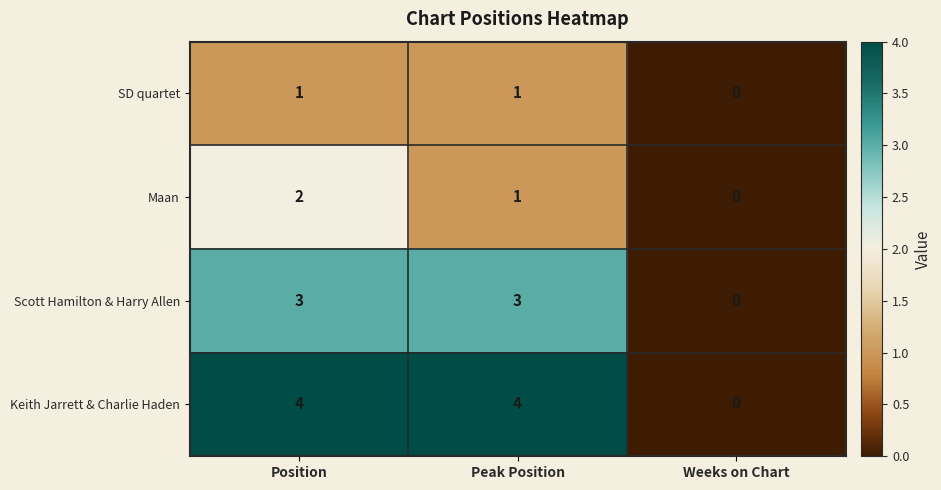

Rank the series by their average value, from highest to lowest.

Keith Jarrett & Charlie Haden, Scott Hamilton & Harry Allen, Maan, SD quartet